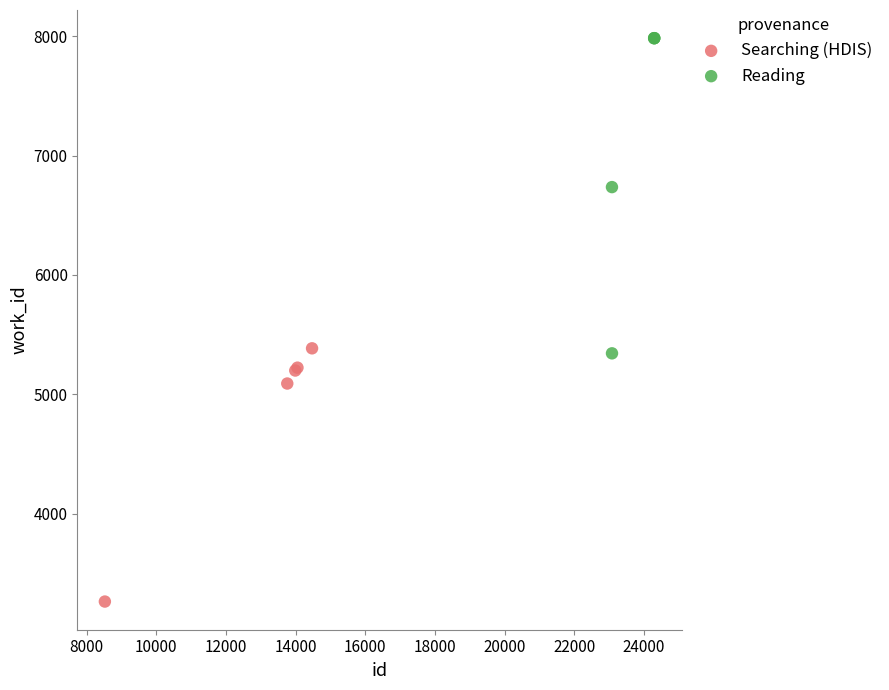

Which series reaches the minimum Y coordinate?

Searching (HDIS)